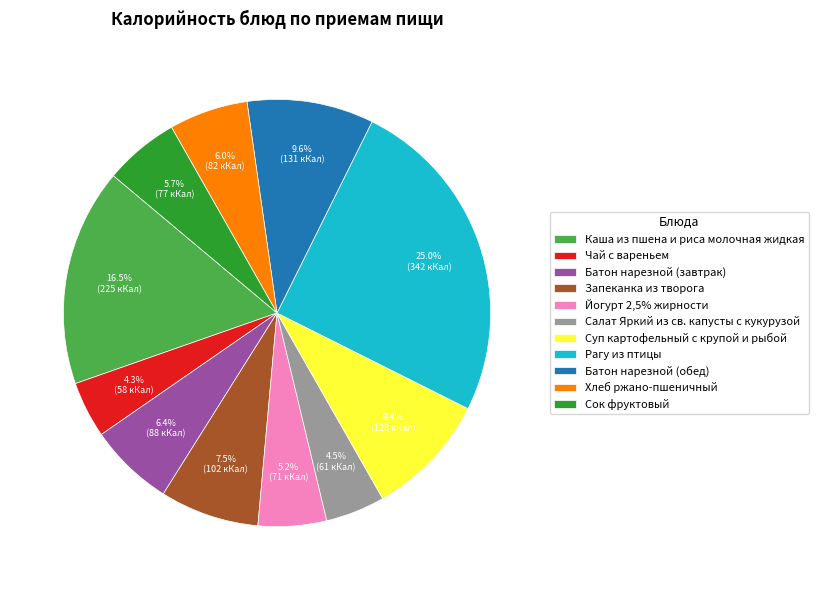

What is the total percentage of Хлеб ржано-пшеничный and Батон нарезной (завтрак)?

12.4%